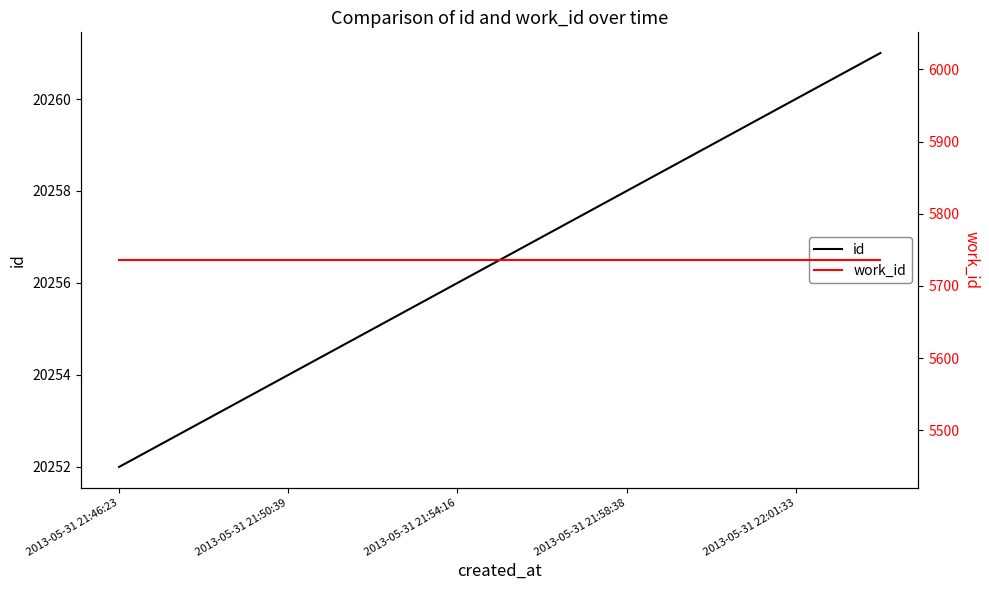

True or false: work_id and id intersect in this chart.

False